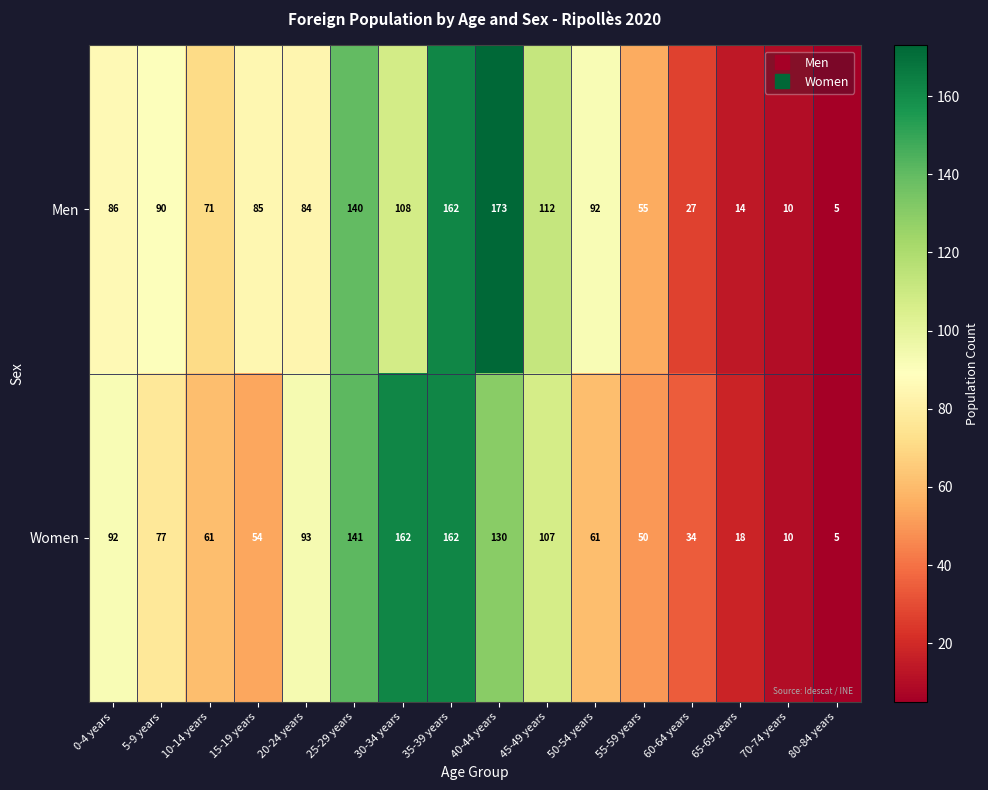

What is the average value of the Men series?

82